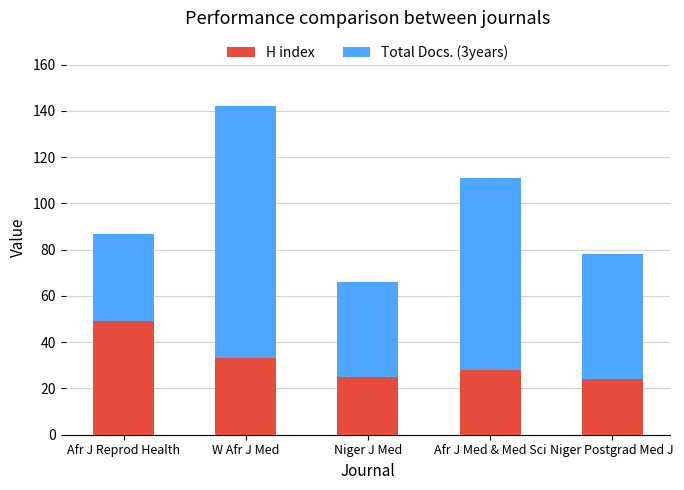

At which label is H index closest to 36?

W Afr J Med